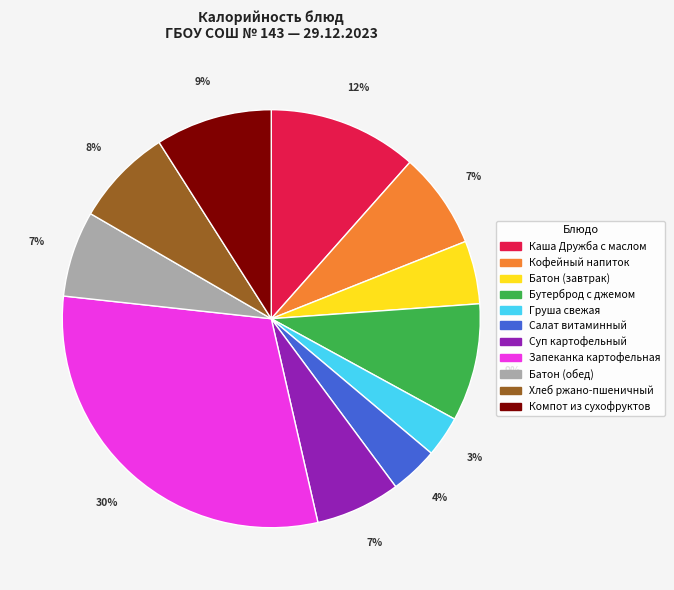

Combined, do Суп картофельный and Батон (завтрак) account for over 50%?

No